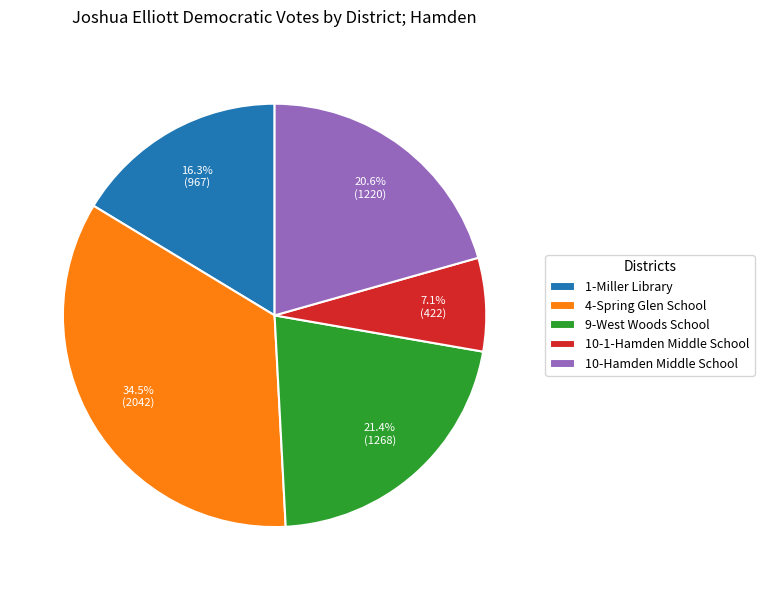

Which slice is the largest?

4-Spring Glen School